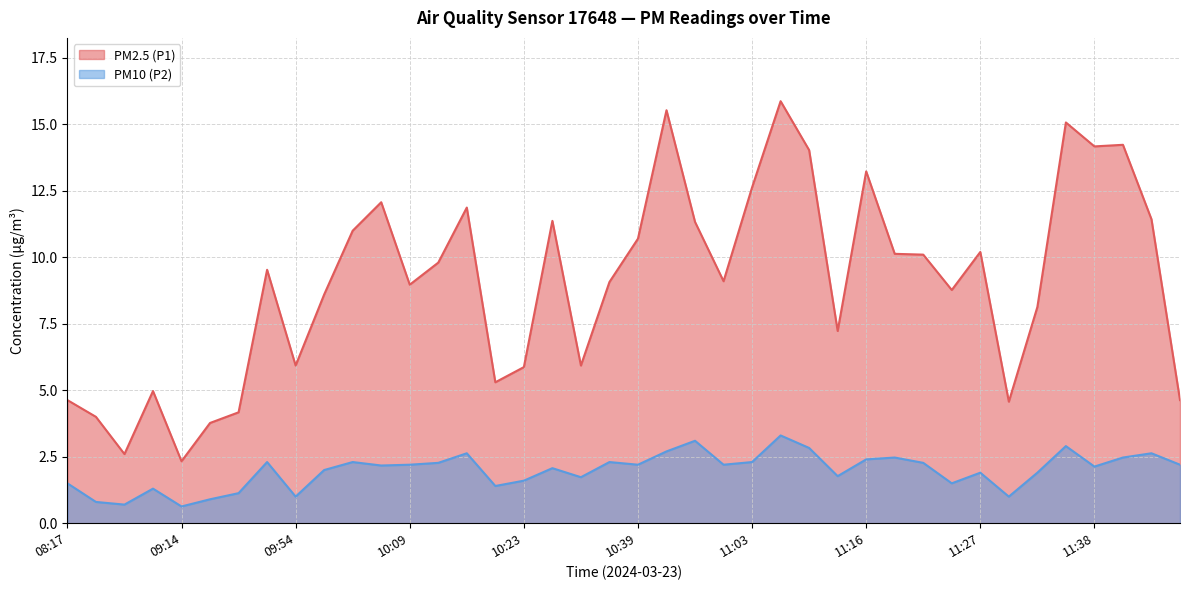

How many categories are shown in the chart?

40